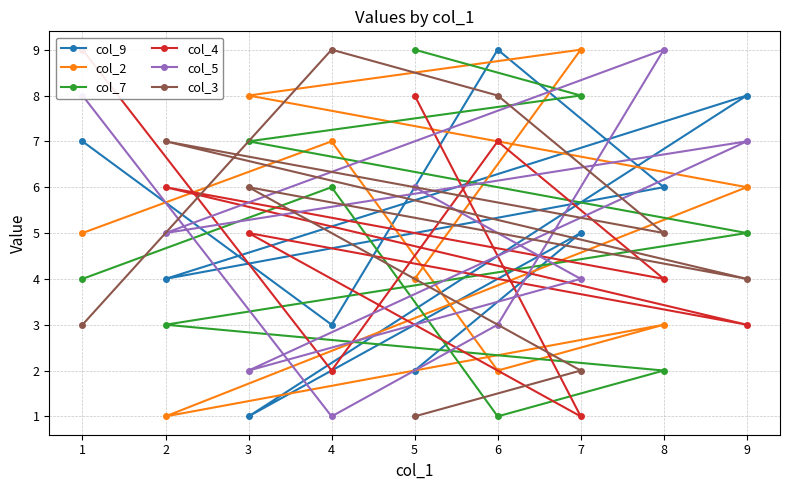

What is the value of the col_4 point at the 1st from the left?

8